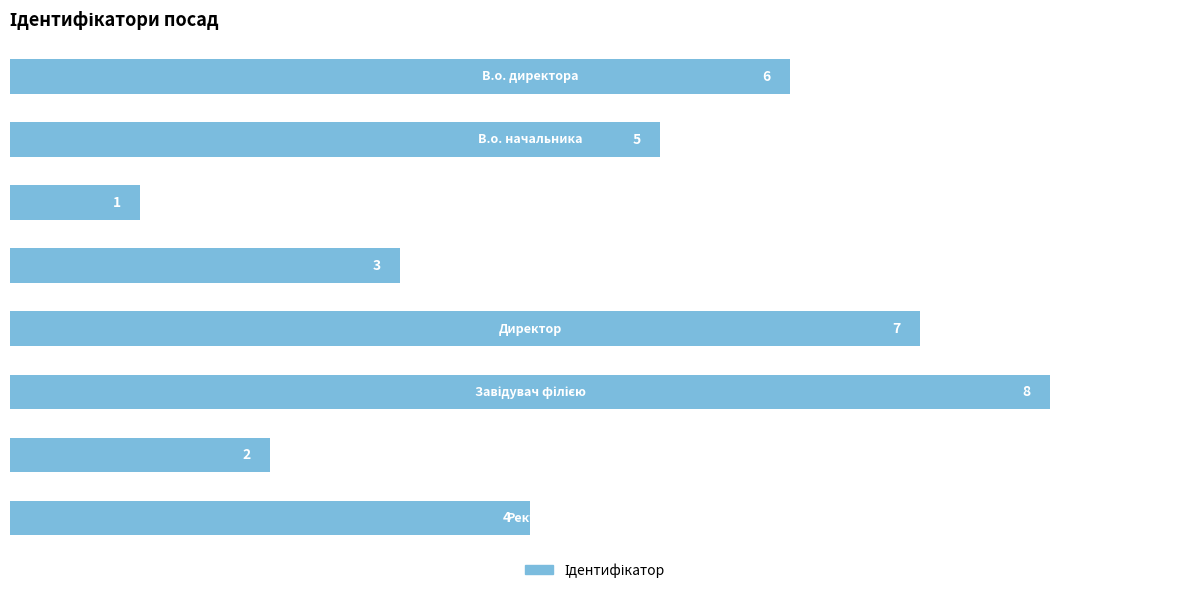

What is the maximum value shown in the chart?

8